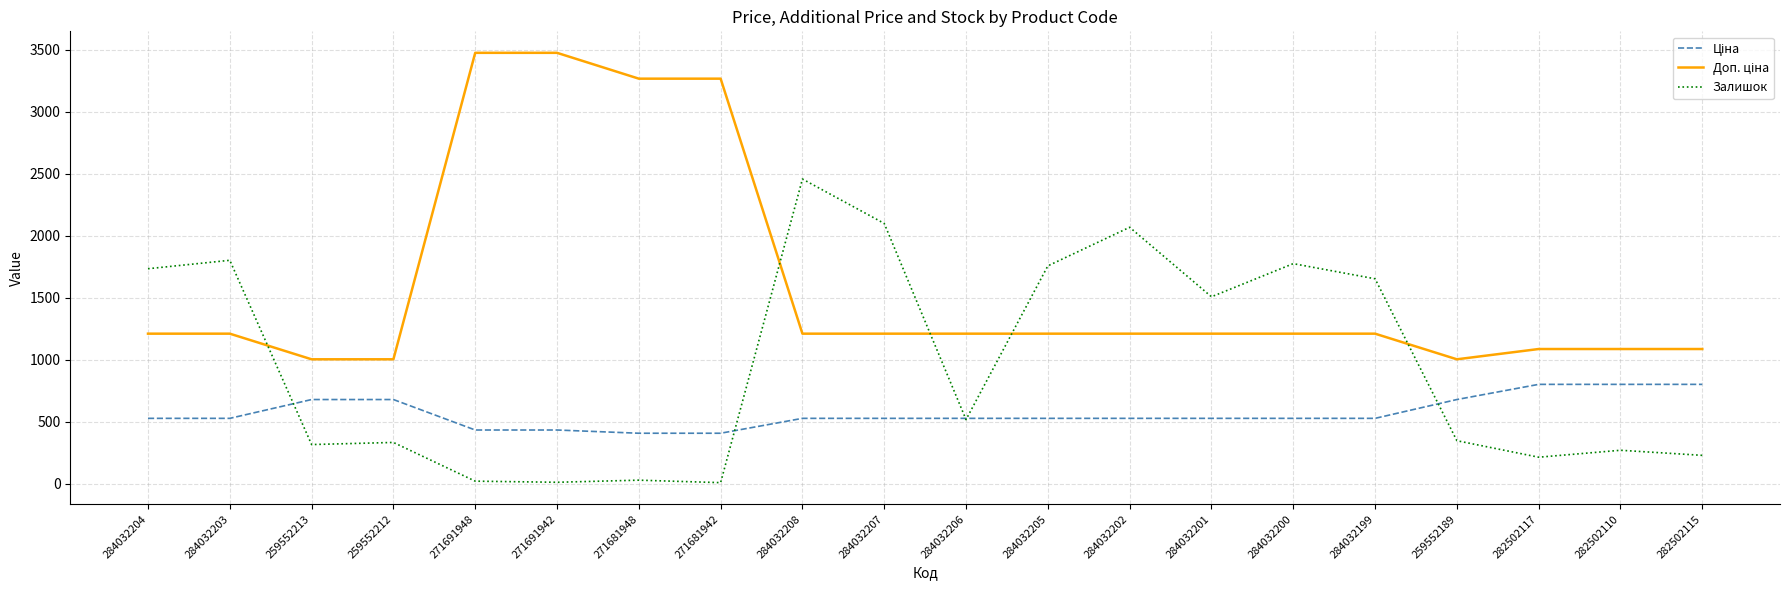

What is the spread (max minus min) of values at 284032203?

1273.8